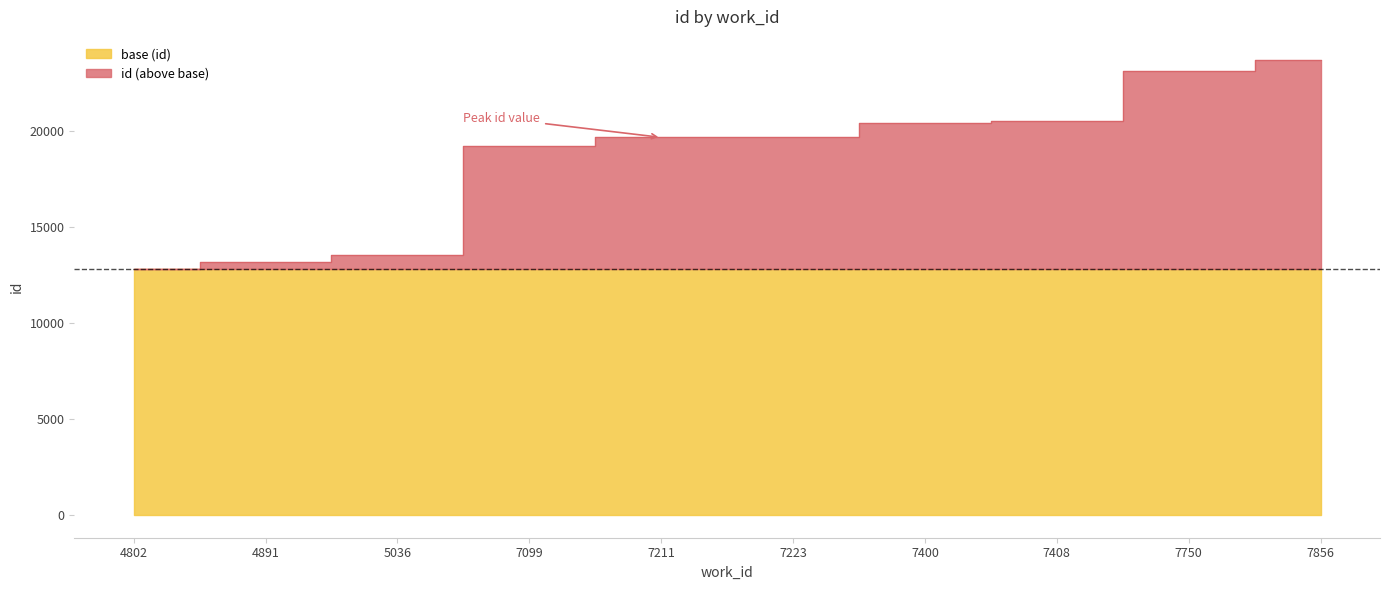

What is the value of the 4th point from the left?

19203